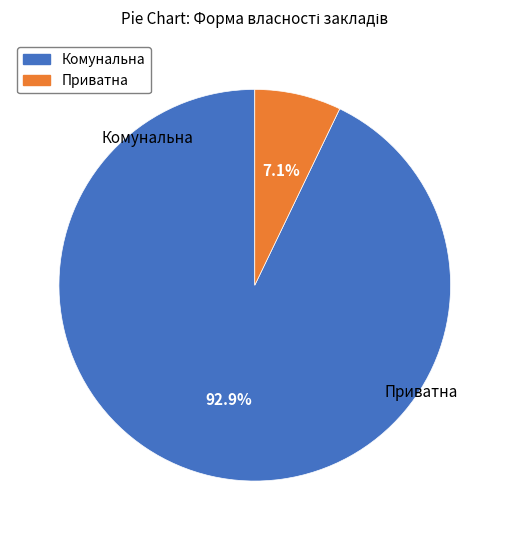

Does any single category account for the majority?

Yes